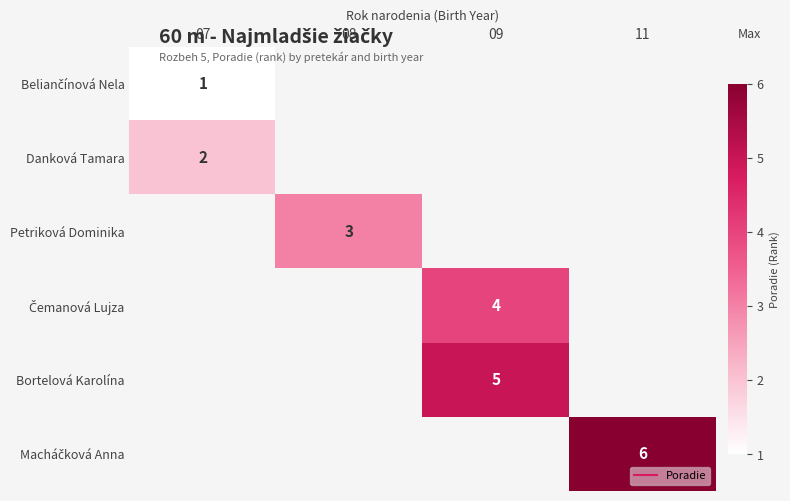

How many positive values does the Danková Tamara series have?

1